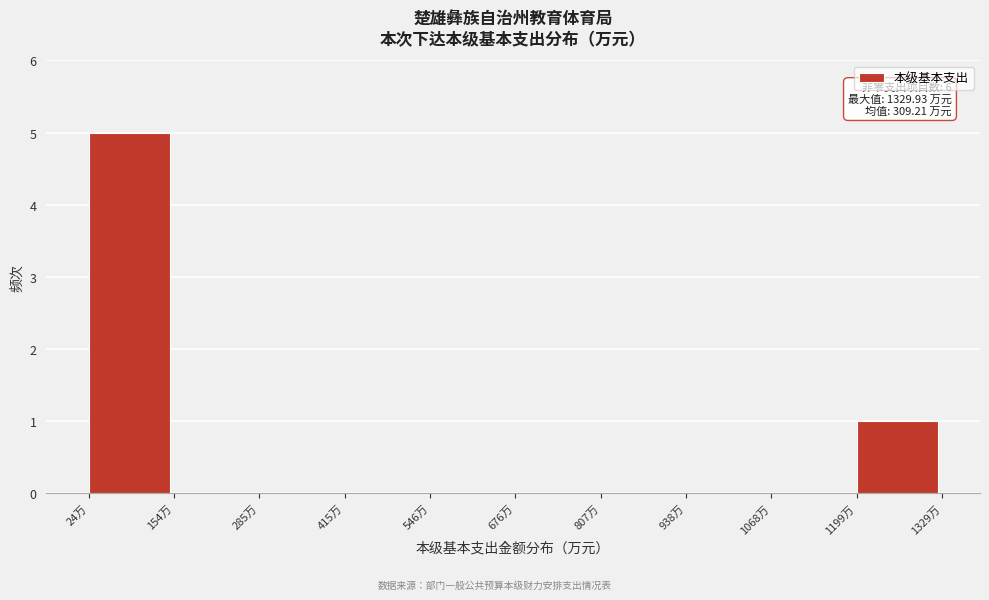

Which range on the x-axis has the tallest bar?

20 to 160